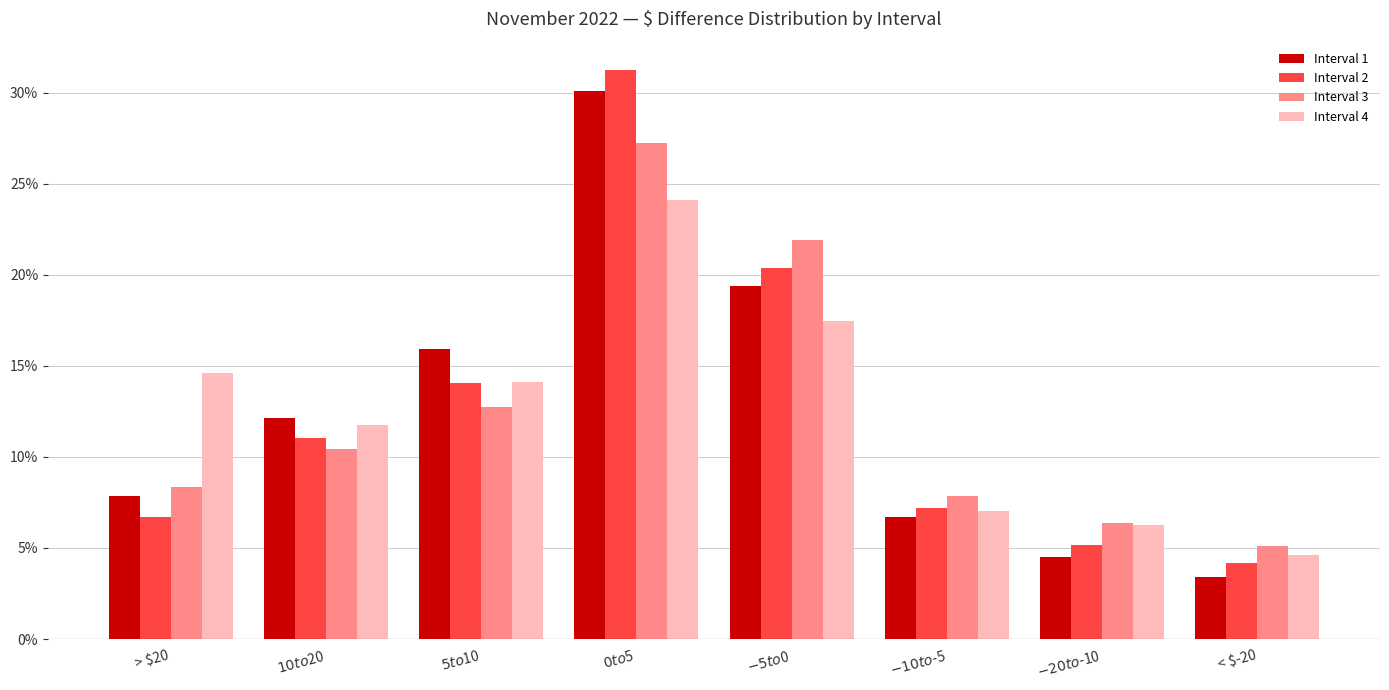

Reading right to left, what are all the values shown in this chart?

Interval 1: < $-20=0.0	$-20 to $-10=0.0	$-10 to $-5=0.1	$-5 to $0=0.2	$0 to $5=0.3	$5 to $10=0.2	$10 to $20=0.1	> $20=0.1
Interval 2: < $-20=0.0	$-20 to $-10=0.1	$-10 to $-5=0.1	$-5 to $0=0.2	$0 to $5=0.3	$5 to $10=0.1	$10 to $20=0.1	> $20=0.1
Interval 3: < $-20=0.1	$-20 to $-10=0.1	$-10 to $-5=0.1	$-5 to $0=0.2	$0 to $5=0.3	$5 to $10=0.1	$10 to $20=0.1	> $20=0.1
Interval 4: < $-20=0.0	$-20 to $-10=0.1	$-10 to $-5=0.1	$-5 to $0=0.2	$0 to $5=0.2	$5 to $10=0.1	$10 to $20=0.1	> $20=0.1